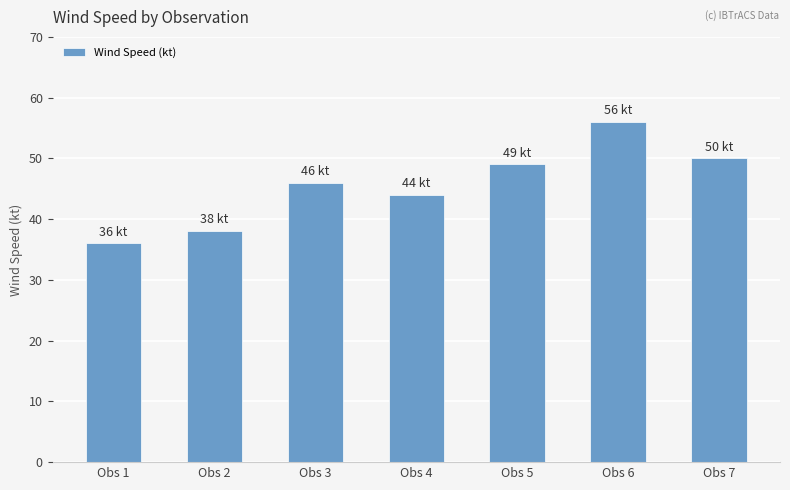

What is the average value?

46